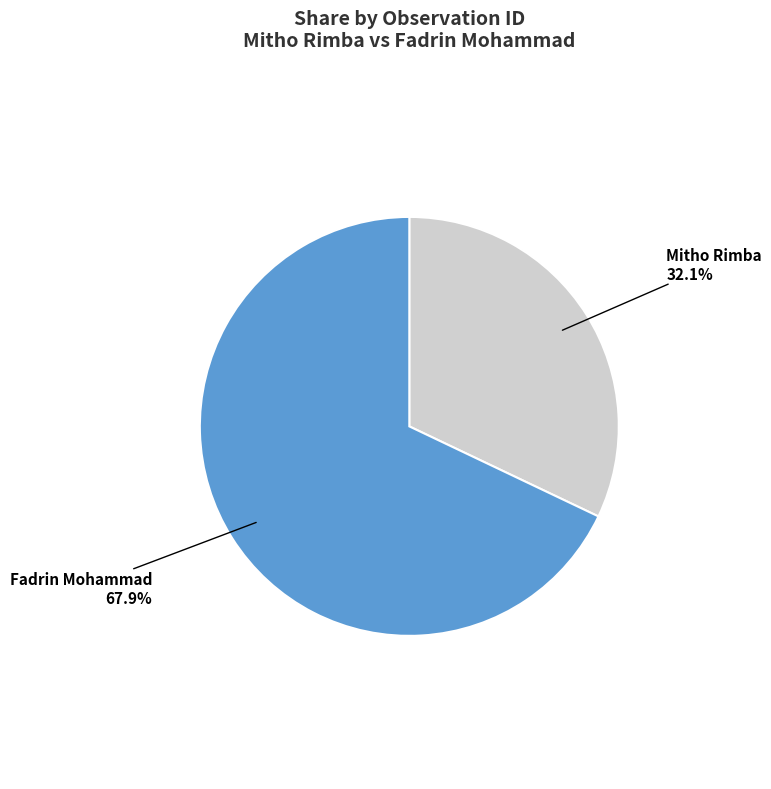

Count the number of slices in the pie.

2